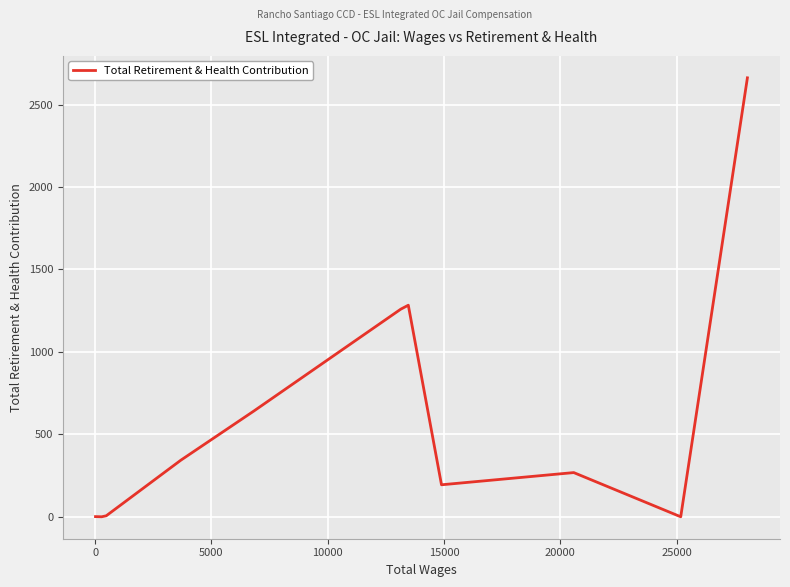

What is the average value?

574